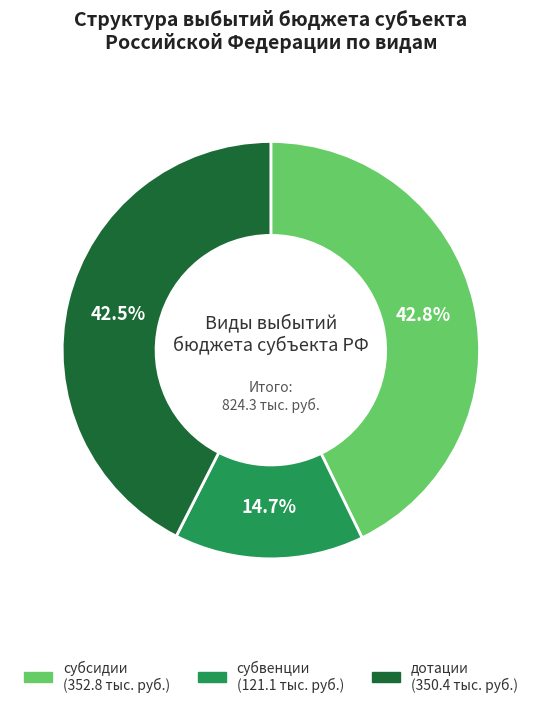

Is there a majority slice in this chart?

No